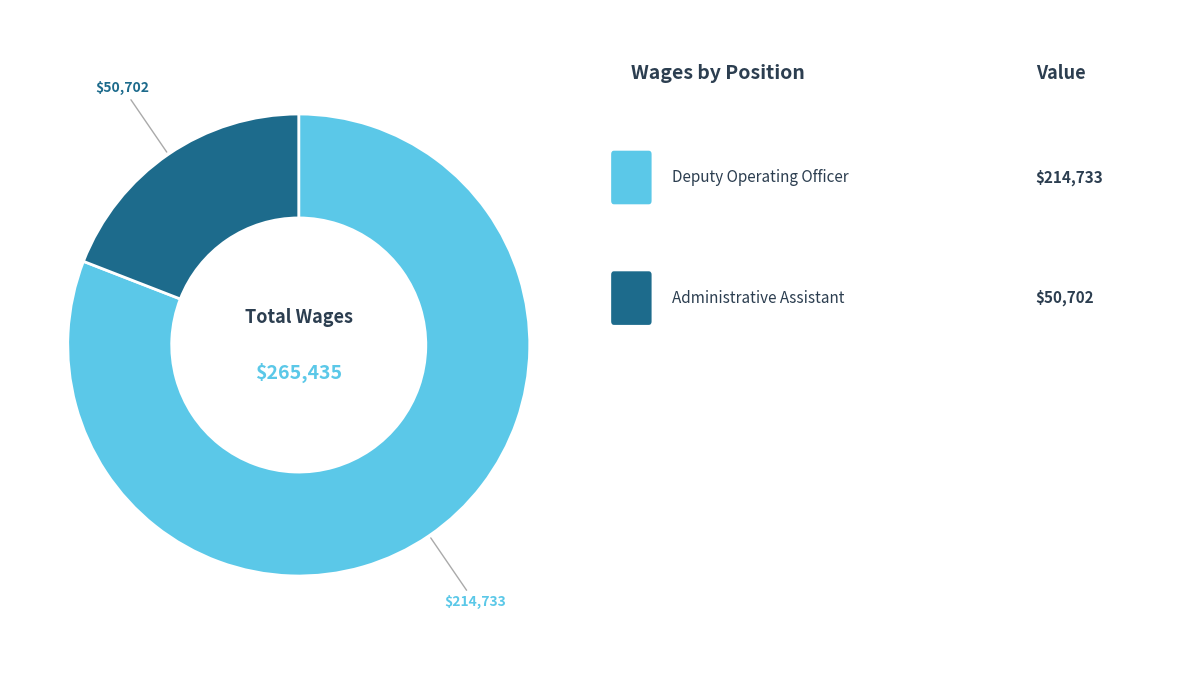

Is there any slice that represents more than half of the pie?

Yes